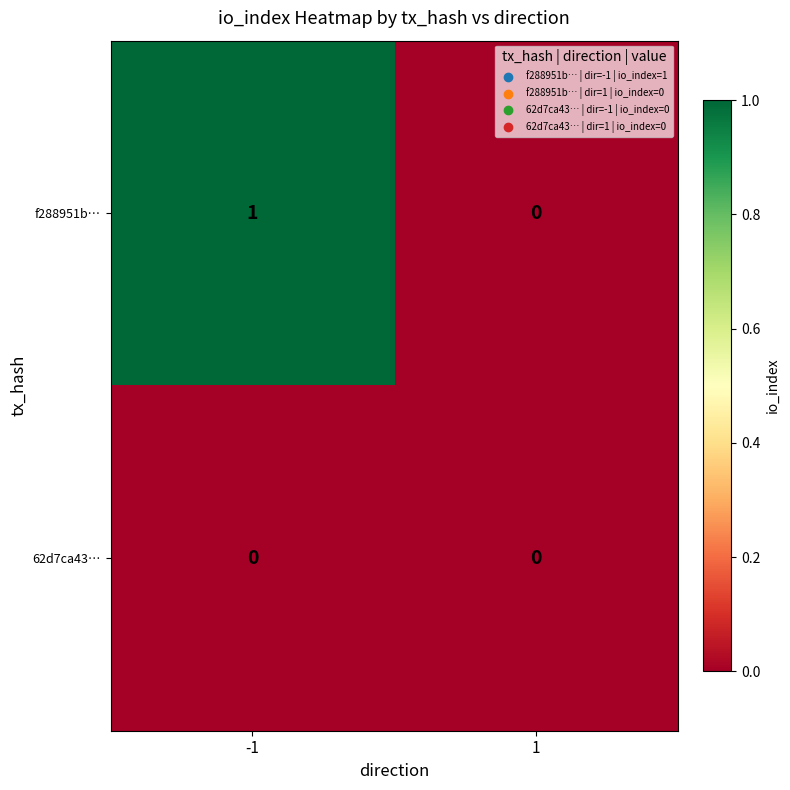

True or false: 62d7ca43… has a value of 0 at 1.

True